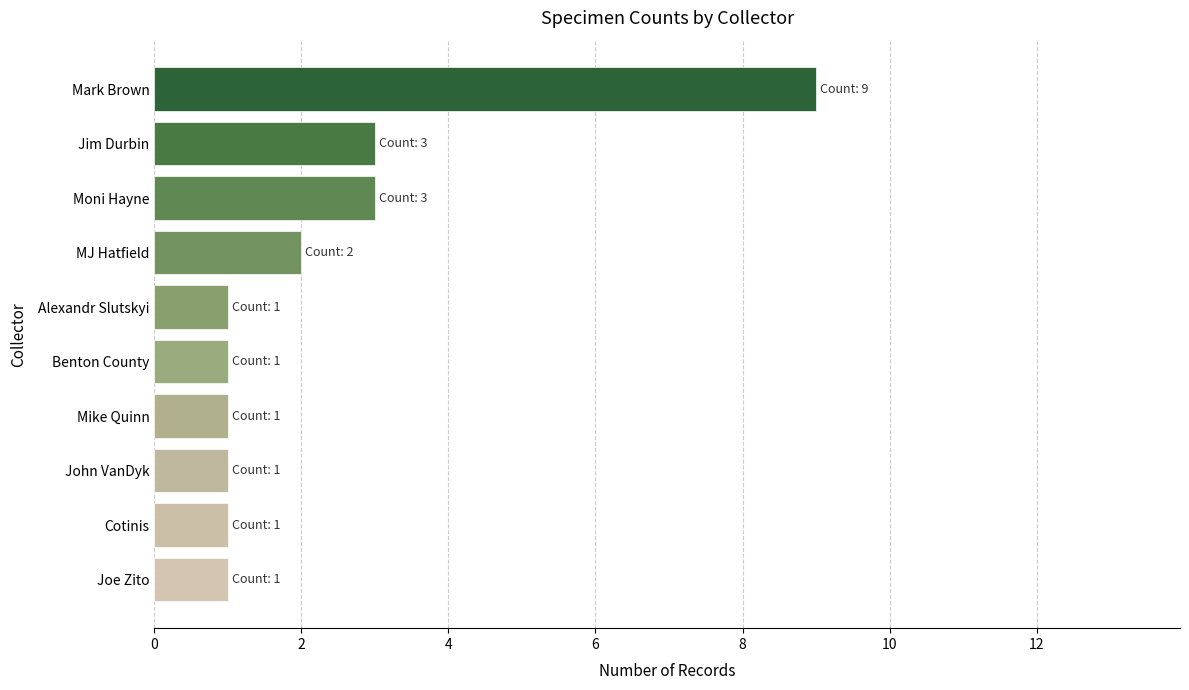

What is the maximum value shown in the chart?

9